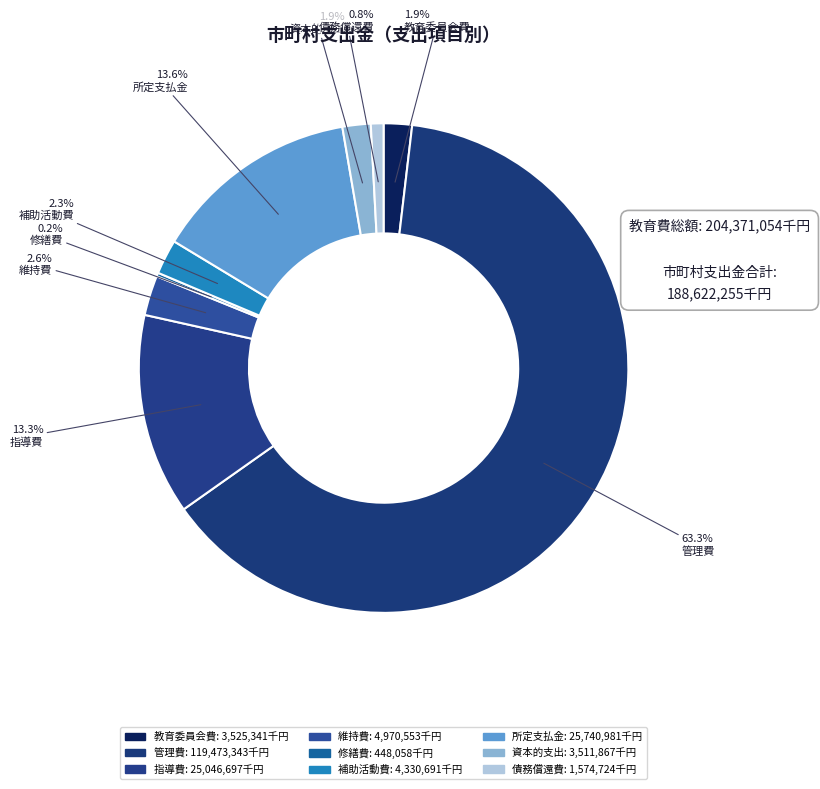

Which slice is the largest?

管理費